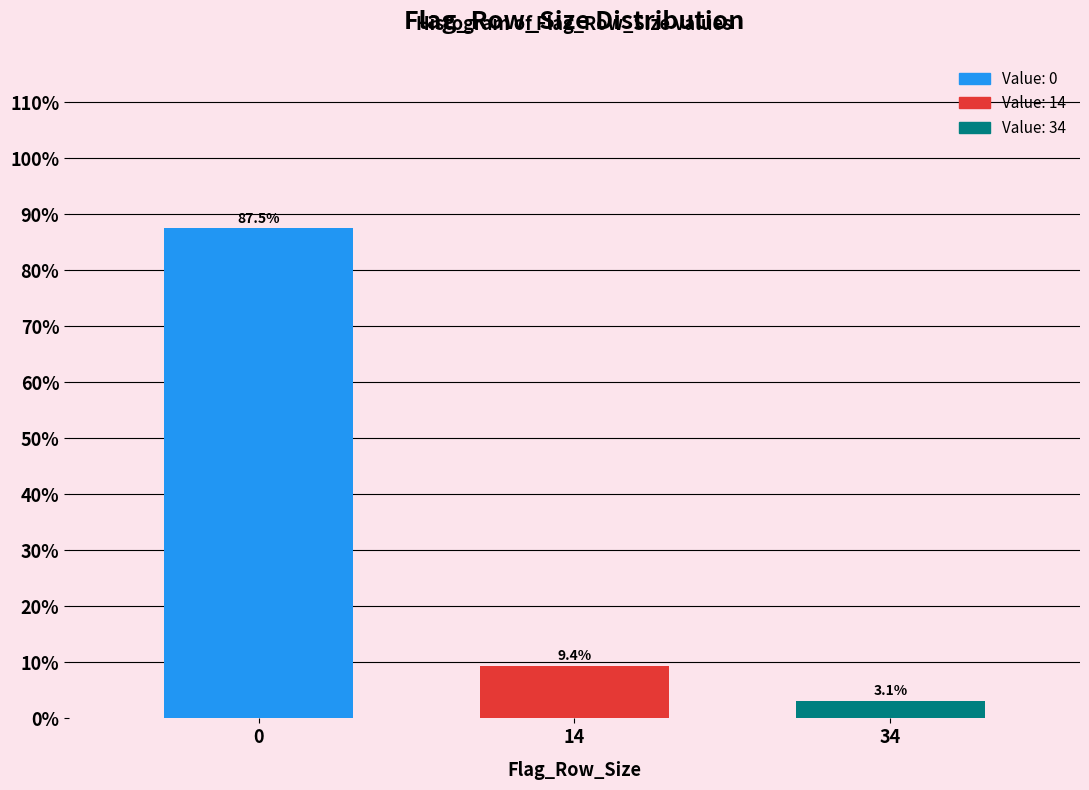

Reading left to right, what are all the values shown in this chart?

87.5	9.4	3.1